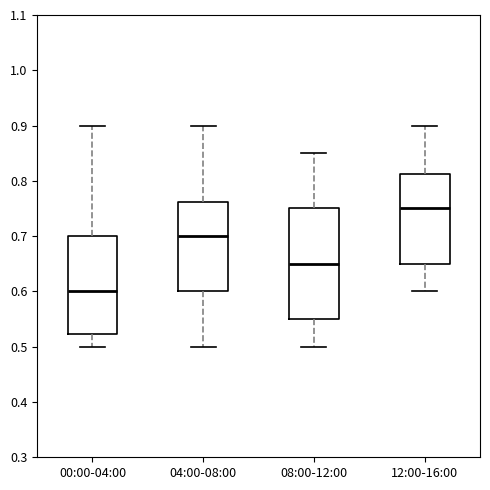

Reading left to right, read every box against the y-axis: the position of its median line, the range the box covers, and the ends of its whiskers. The values are not printed on the chart, so give them approximately, as read against the axis.

00:00-04:00: median 0.60, box 0.52 to 0.70, whiskers 0.50 to 0.90
04:00-08:00: median 0.70, box 0.60 to 0.76, whiskers 0.50 to 0.90
08:00-12:00: median 0.65, box 0.55 to 0.75, whiskers 0.50 to 0.85
12:00-16:00: median 0.75, box 0.65 to 0.81, whiskers 0.60 to 0.90